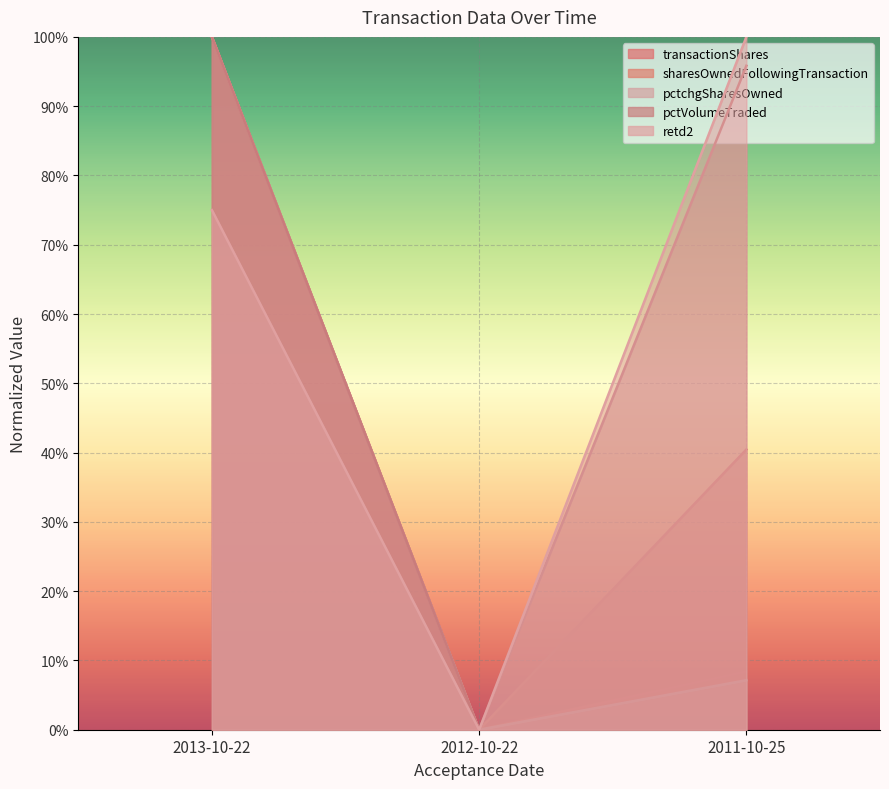

Reading left to right, extract all data points from this chart.

transactionShares: 1.0	0.0	0.1
sharesOwnedFollowingTransaction: 1.0	0.0	0.4
pctchgSharesOwned: 1.0	0.0	0.1
pctVolumeTraded: 1.0	0.0	1.0
retd2: 0.8	0.0	1.0